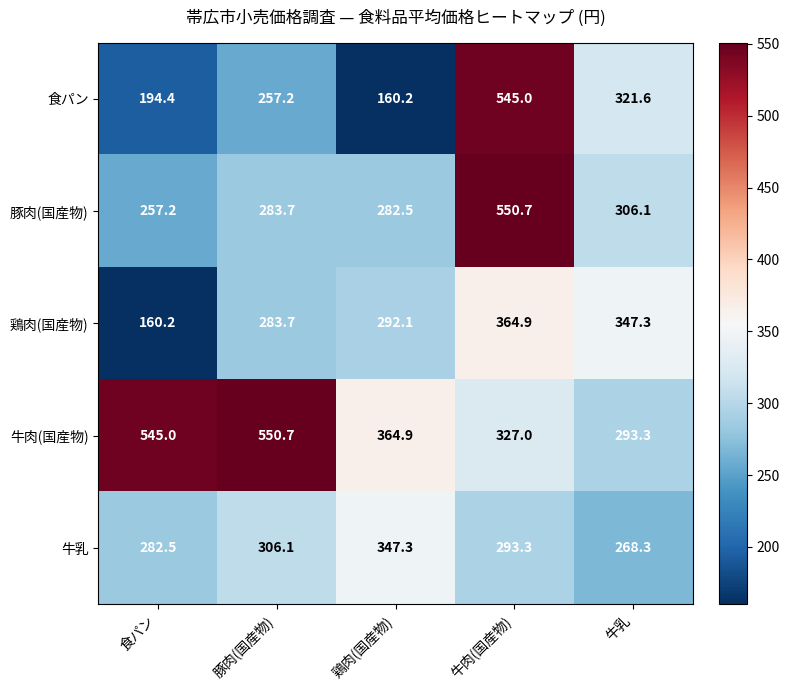

What is the difference between the 牛肉(国産物) values at 牛肉(国産物) and 豚肉(国産物)?

223.7